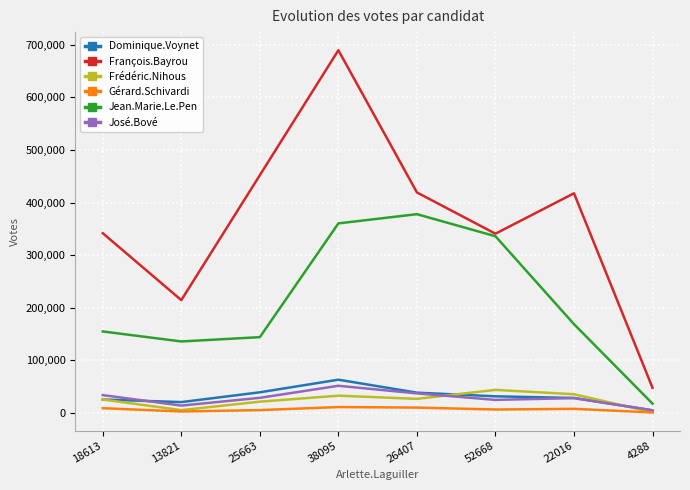

True or false: Jean.Marie.Le.Pen and Frédéric.Nihous intersect in this chart.

False